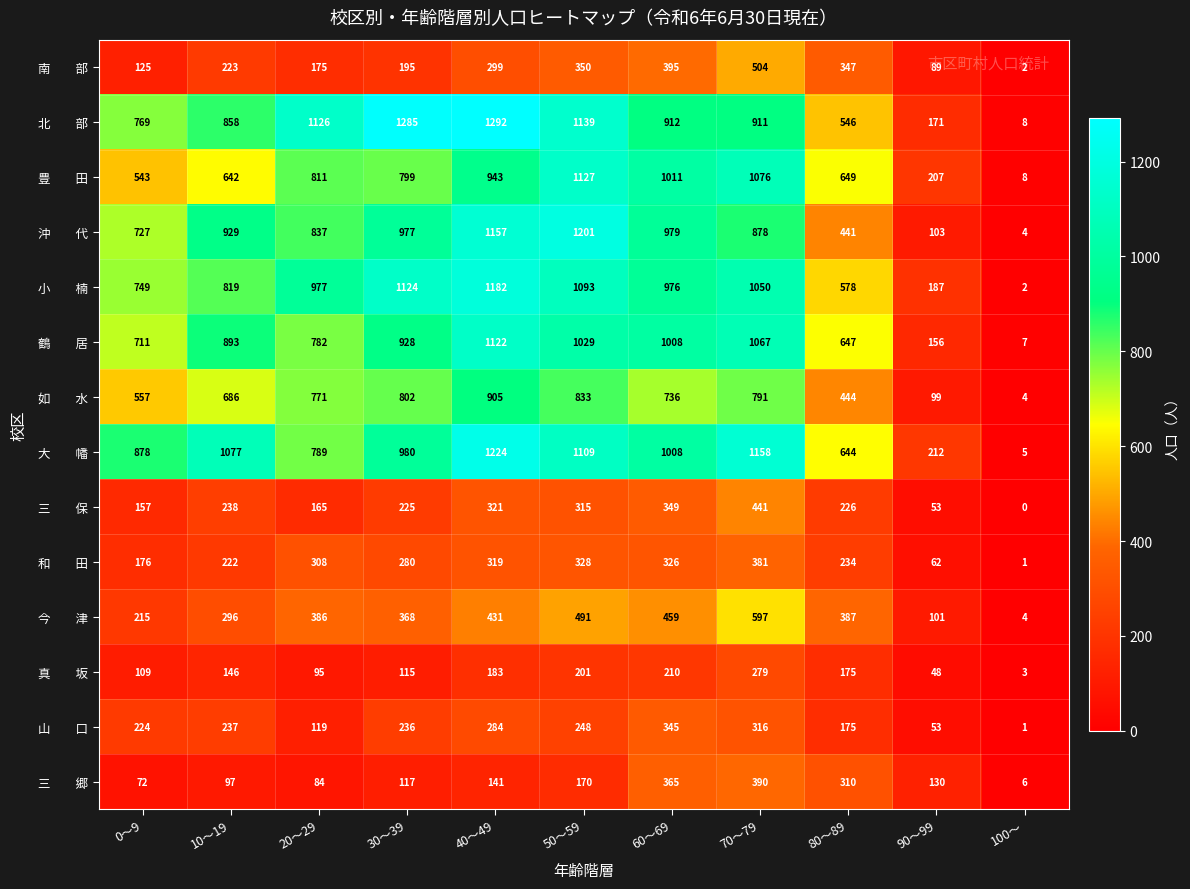

What is the maximum value shown in the chart?

1292